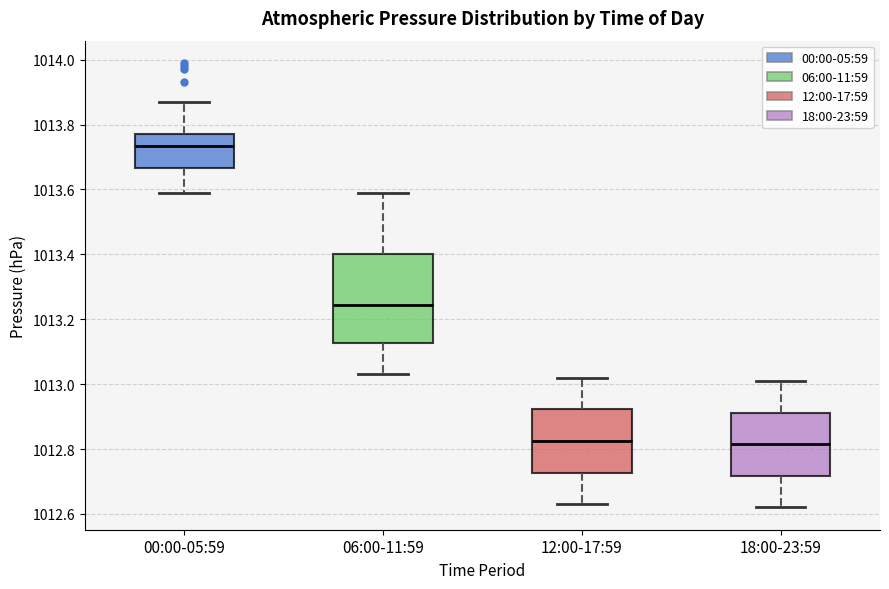

Where does the lower whisker of the box for 06:00-11:59 end on the y-axis? The values are not printed on the chart, so give them approximately, as read against the axis.

1013.04